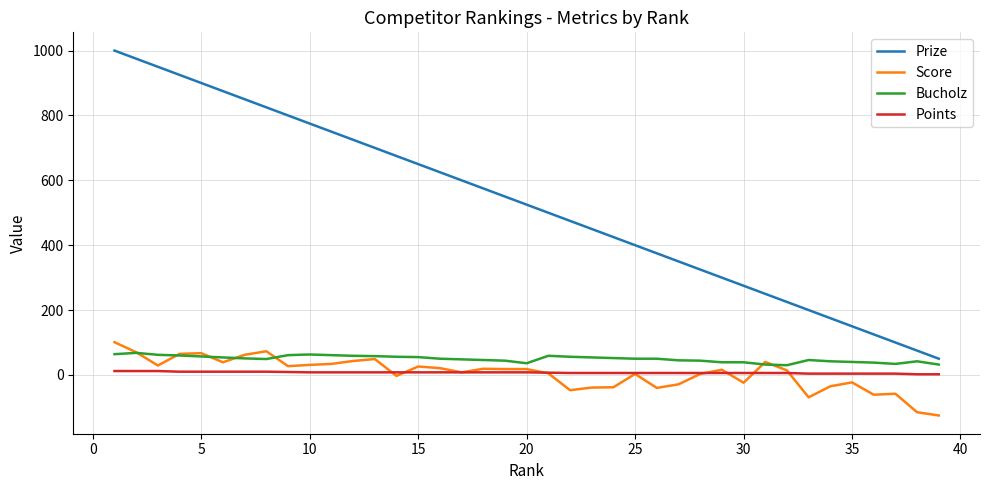

What is the greatest value displayed?

1000